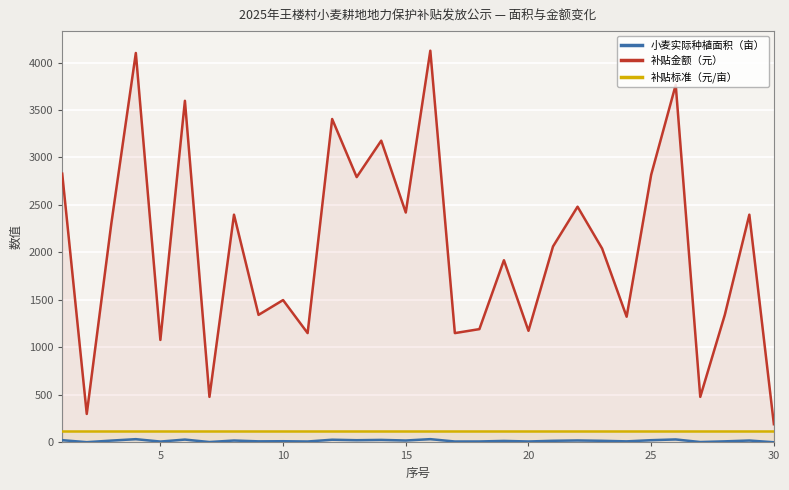

What is the highest value of the 补贴金额（元） series?

4124.6